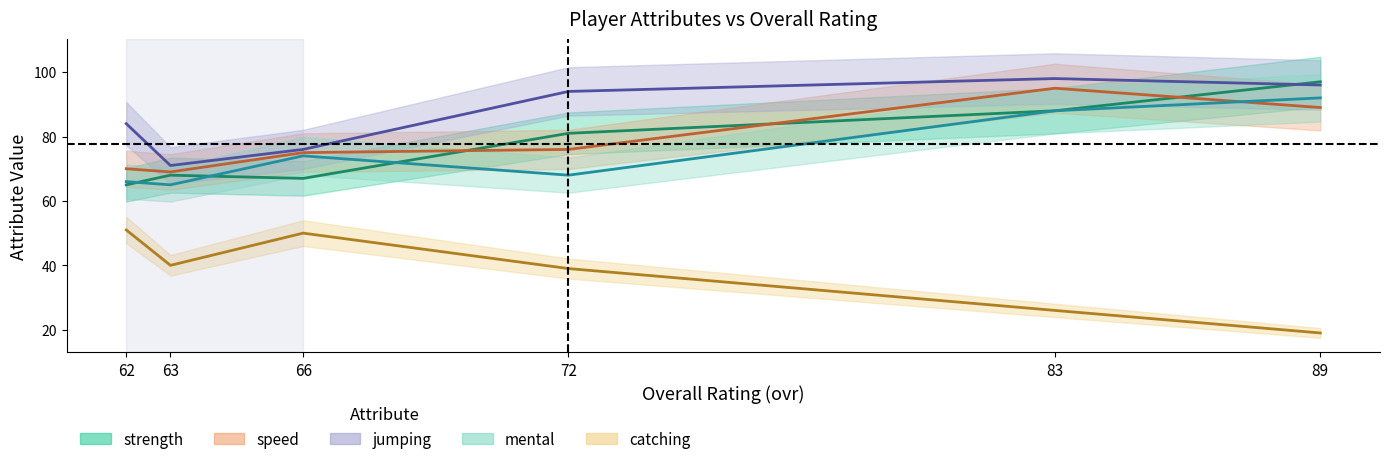

True or false: catching and speed cross at least once.

False